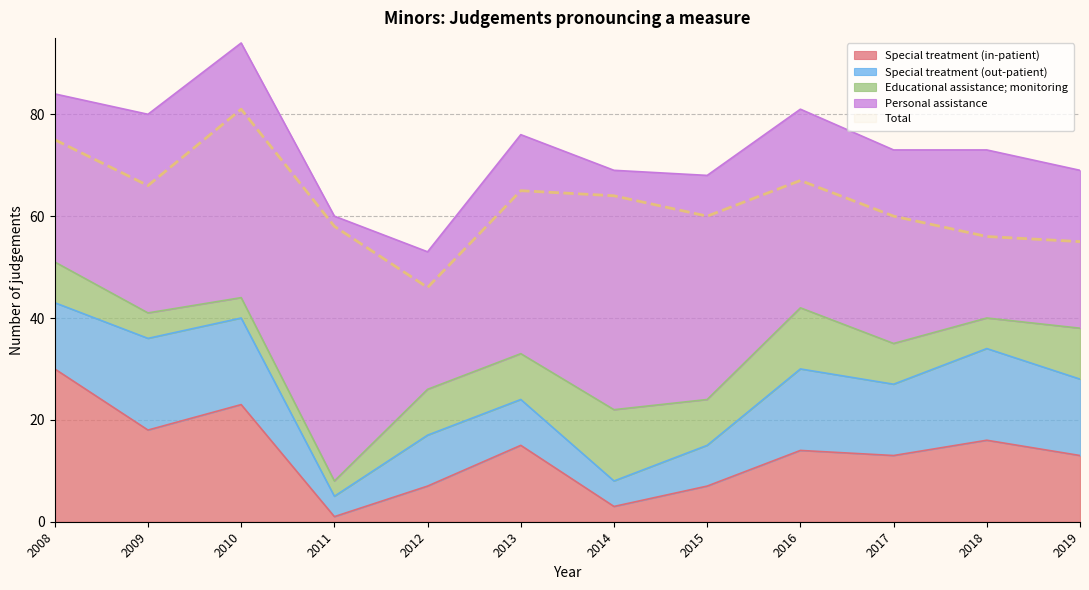

How many lines are shown in the chart?

5